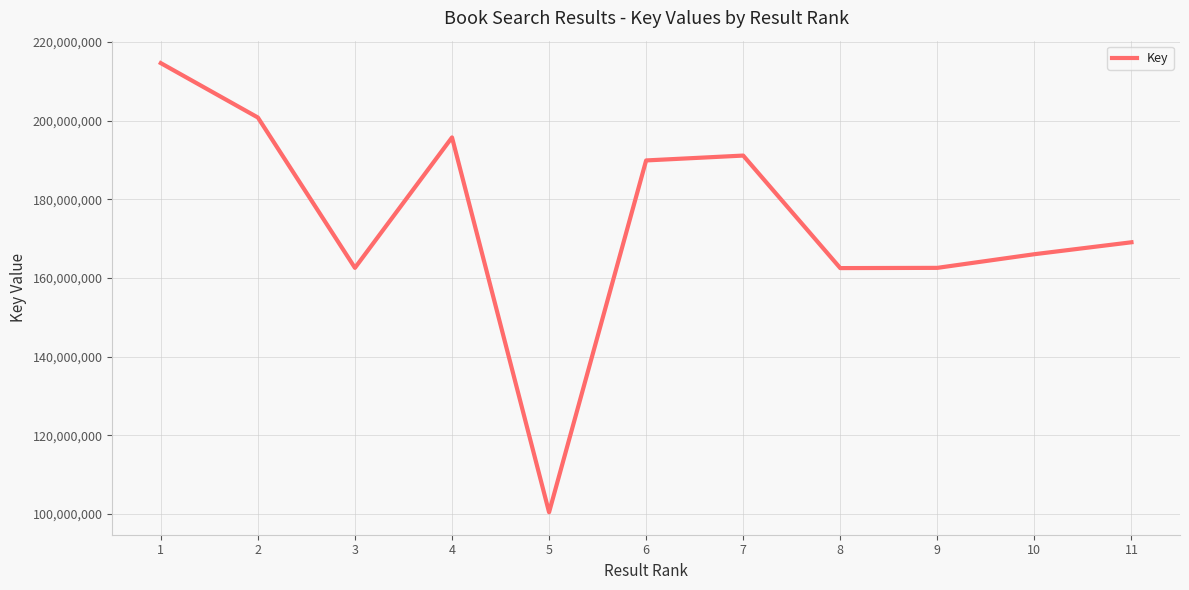

How many categories are shown in the chart?

11